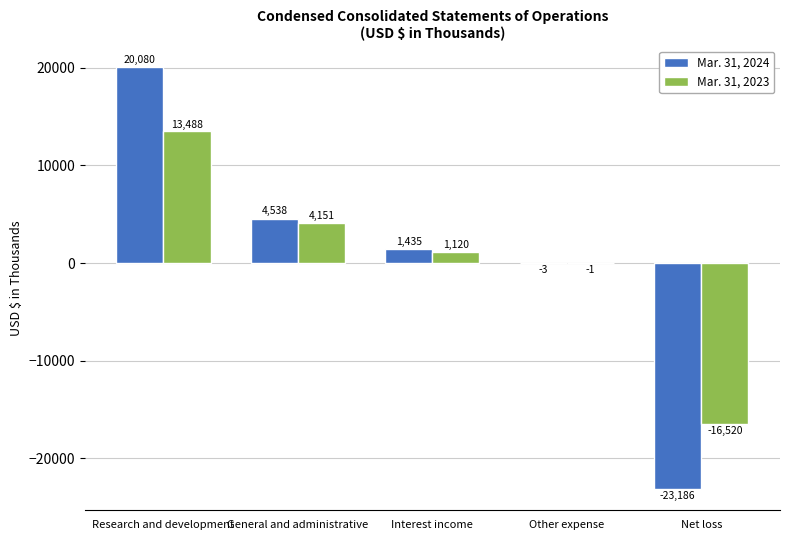

What is the total value across all series at Research and development?

33568